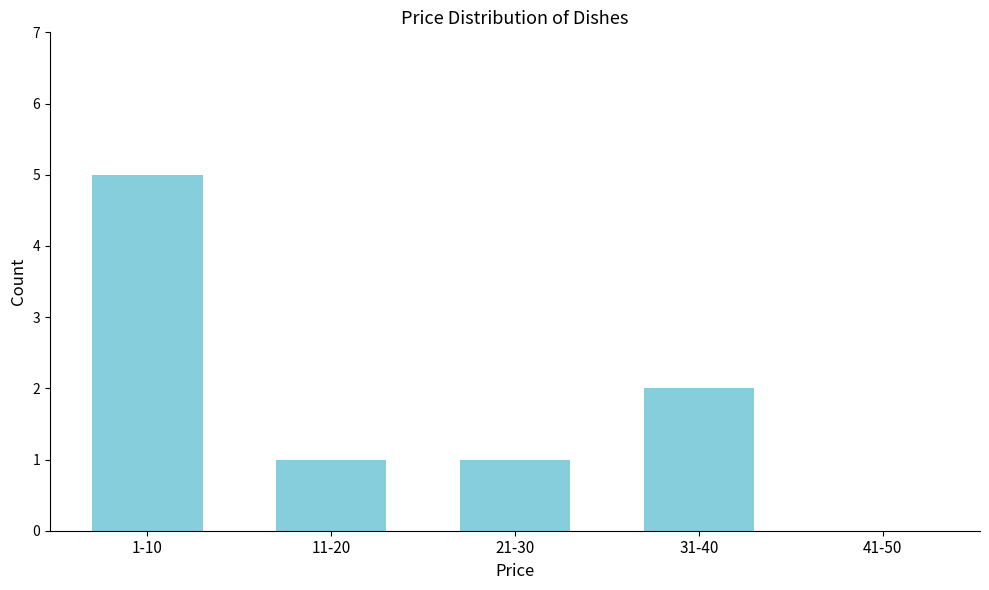

Reading left to right, what are all the values shown in this chart?

1-10=5	11-20=1	21-30=1	31-40=2	41-50=0